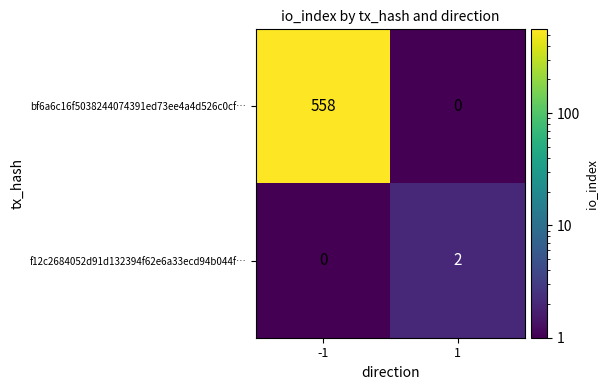

Is it true that bf6a6c16f5038244074391ed73ee4a4d526c0cf… equals 863 at -1?

False